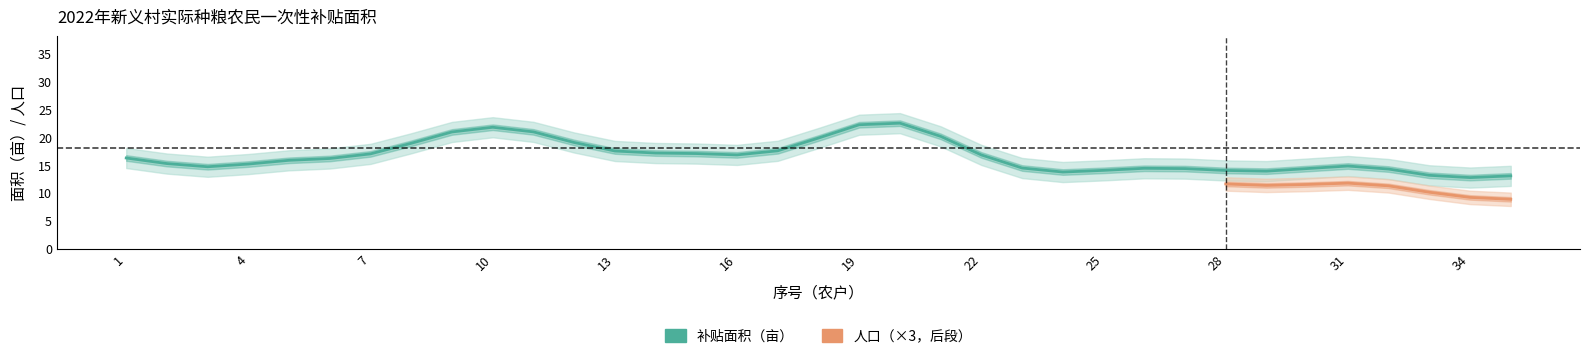

What is the spread (max minus min) of values at 3?

10.4